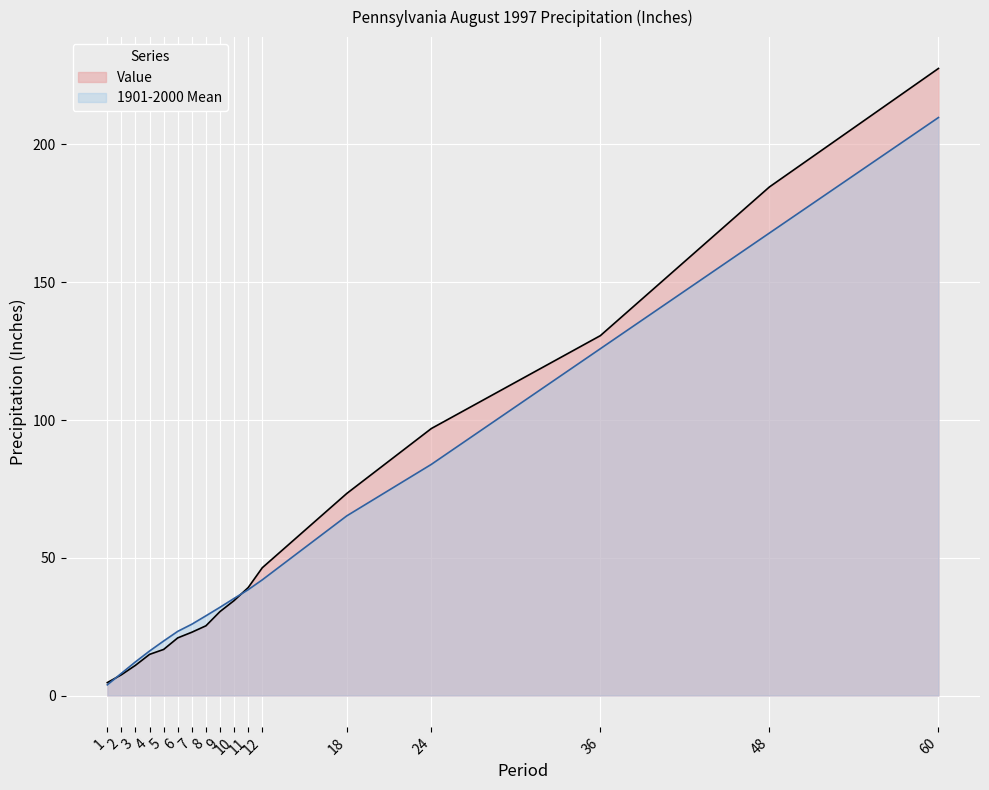

How many data points does each series have?

17